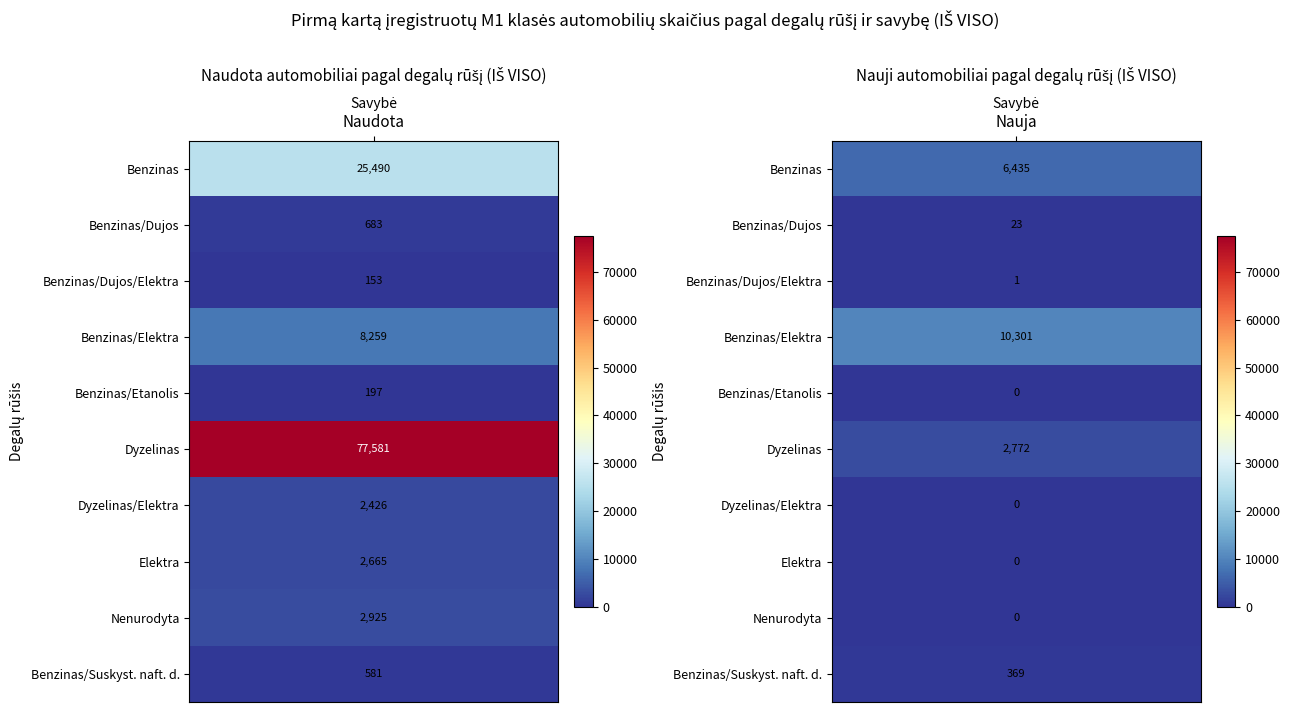

At which label does Naudota first exceed 2665?

Benzinas